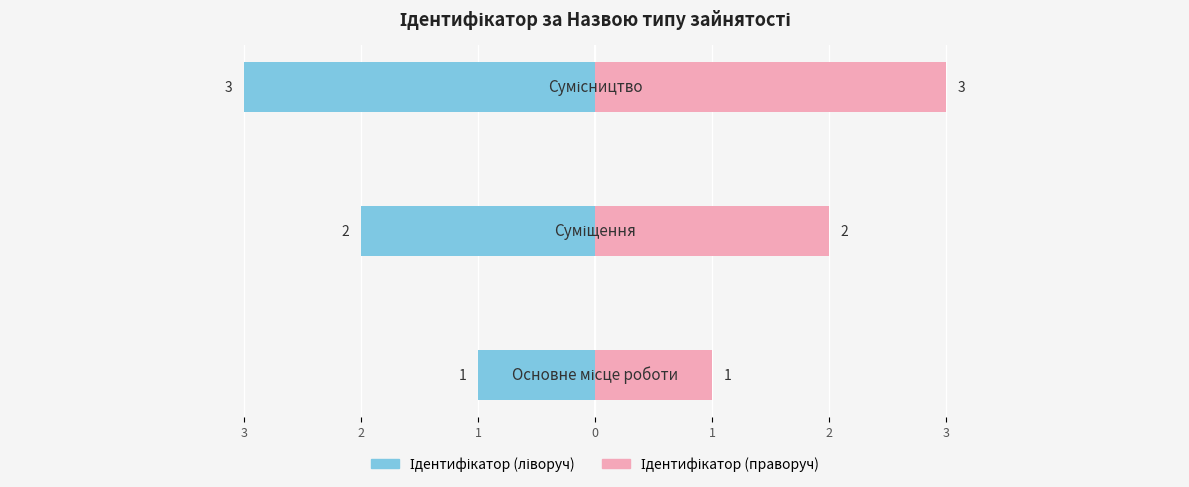

Which has a higher value, 3 or 1?

3